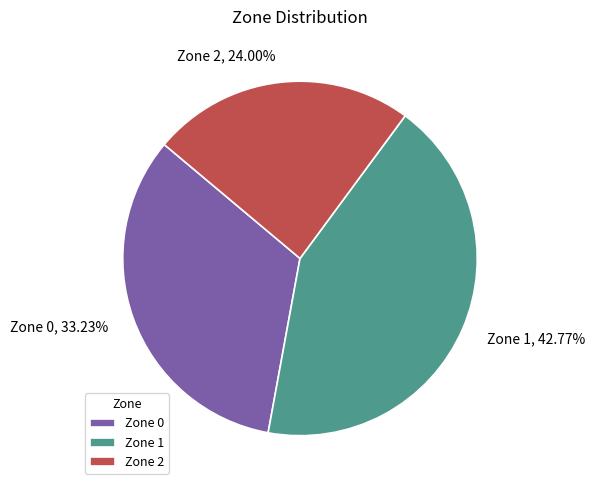

The Zone 0 slice represents 22% of the pie. True or false?

False